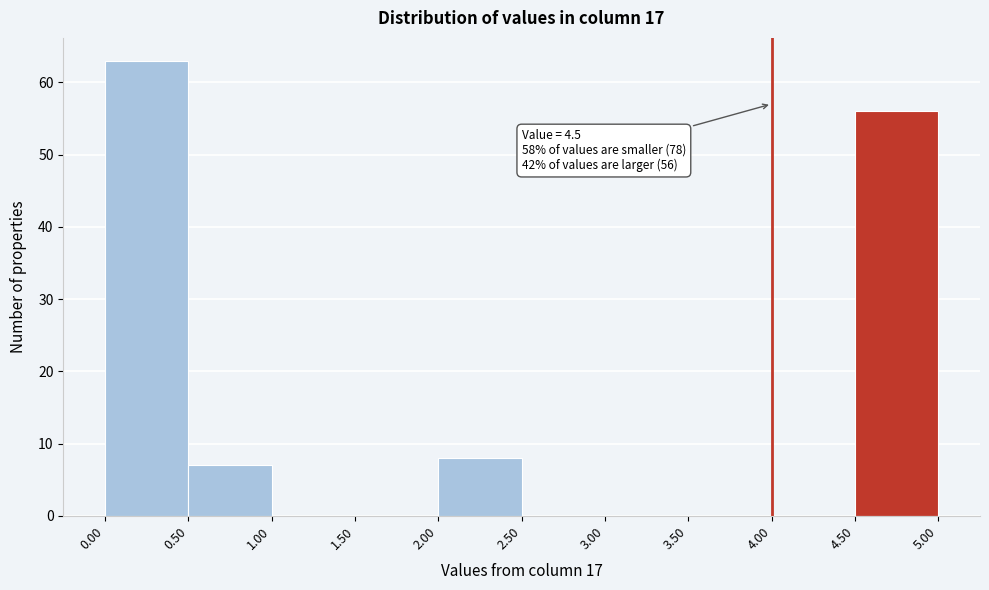

Over which range of the x-axis is the bar tallest?

0.00 to 0.50